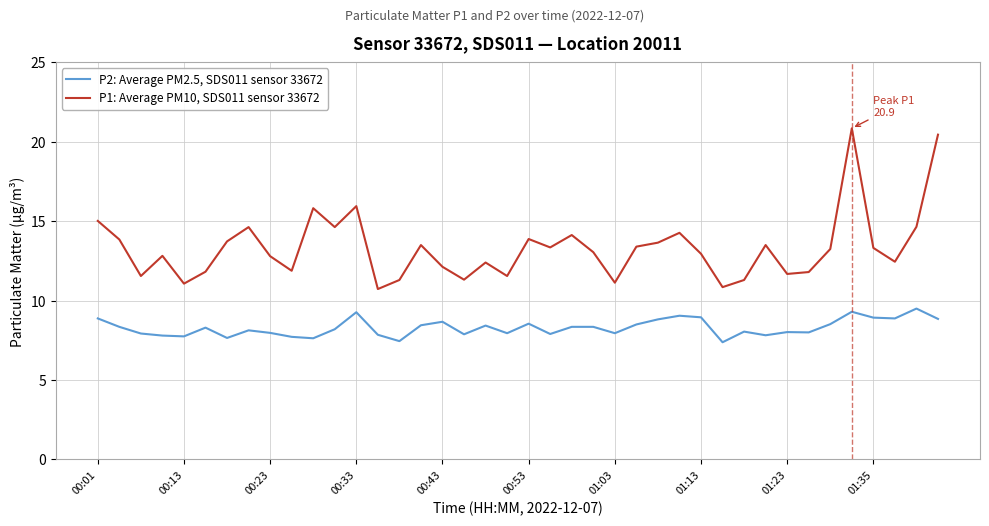

Which series has the largest total across all categories?

P1: Average PM10, SDS011 sensor 33672